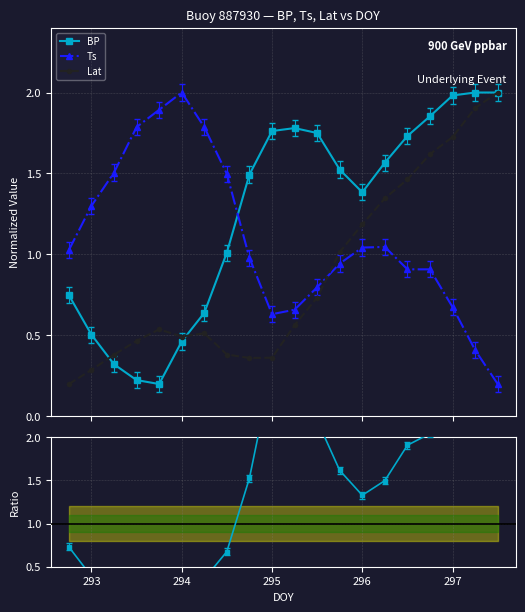

True or false: Ts has more than 1 points higher than both neighbors.

True